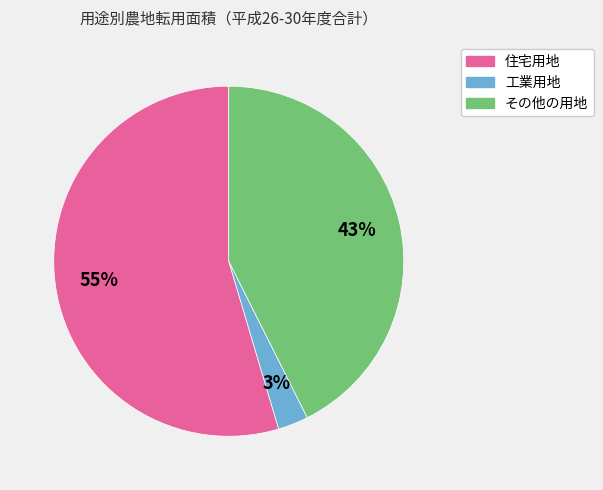

Does 工業用地 represent more than half of the total?

No